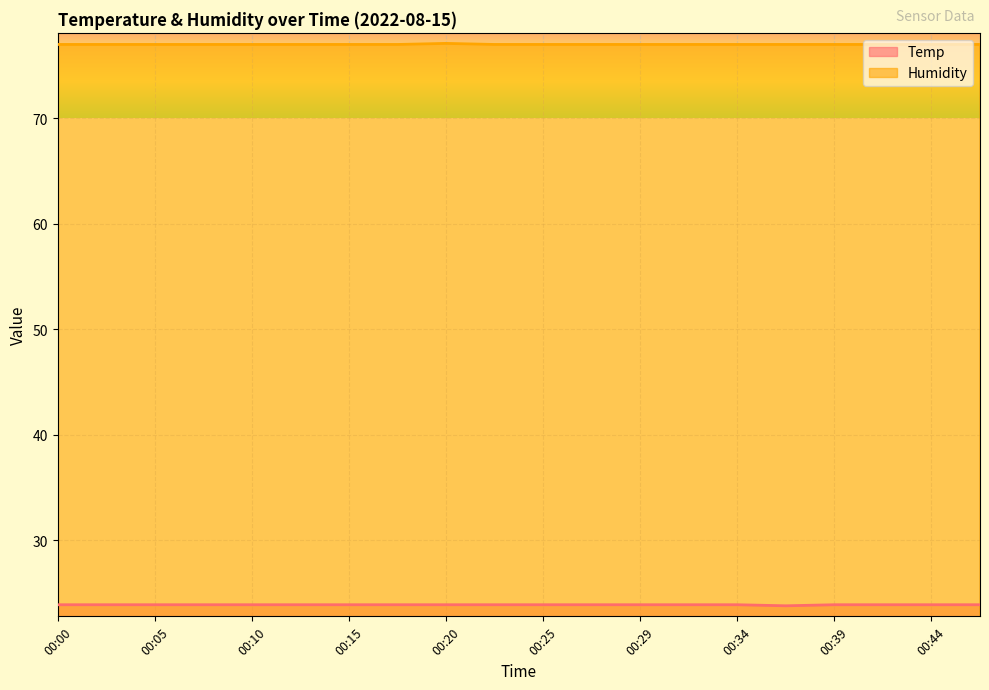

Which series changed the most between 00:05 and 00:17?

Temp